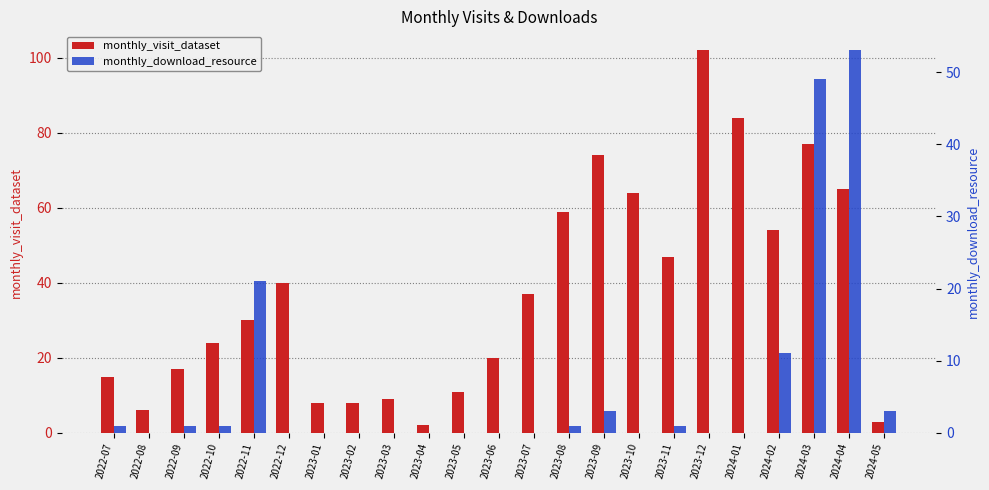

List the labels in order of monthly_download_resource value, smallest first.

2022-08, 2022-12, 2023-01, 2023-02, 2023-03, 2023-04, 2023-05, 2023-06, 2023-07, 2023-10, 2023-12, 2024-01, 2022-07, 2022-09, 2022-10, 2023-08, 2023-11, 2023-09, 2024-05, 2024-02, 2022-11, 2024-03, 2024-04